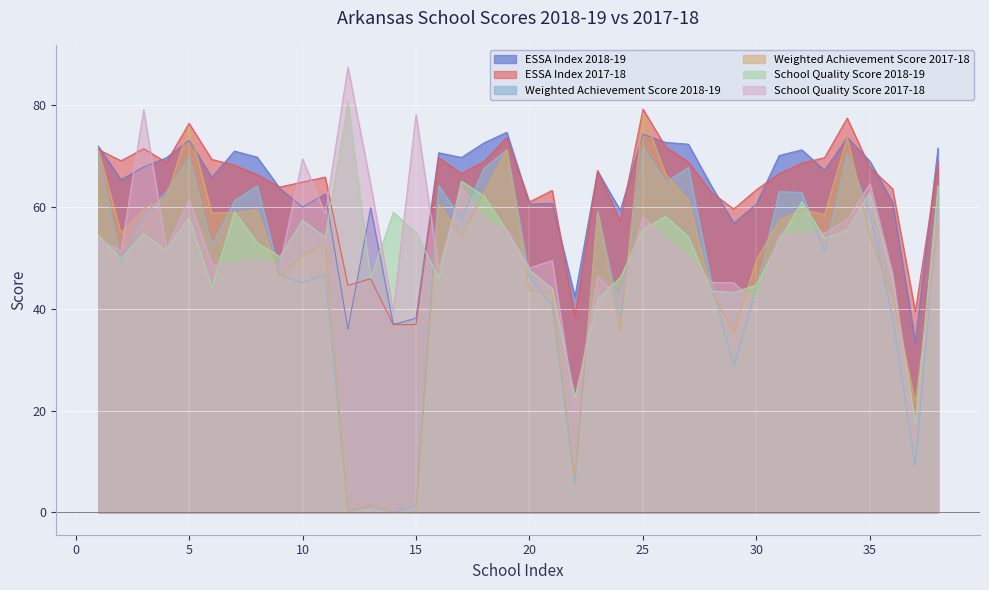

Where does the Weighted Achievement Score 2017-18 series first go above 56?

1